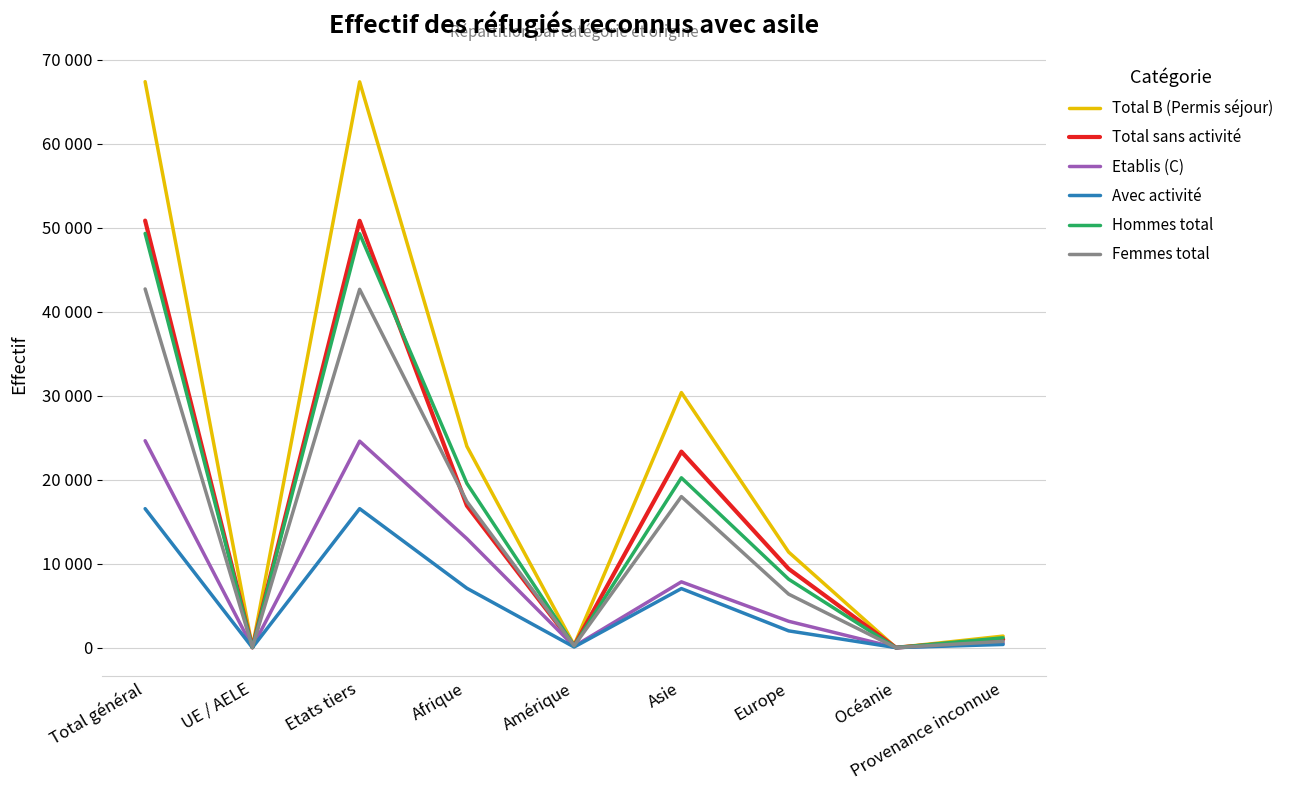

Reading left to right, what are all the values shown in this chart?

Total B (Permis séjour): 67408	20	67388	23975	299	30380	11381	0	1373
Total sans activité: 50860	20	50840	16905	226	23348	9385	0	996
Etablis (C): 24642	52	24590	12975	156	7834	3137	0	540
Avec activité: 16548	0	16548	7070	73	7032	1996	0	377
Hommes total: 49331	30	49301	19557	231	20226	8149	0	1168
Femmes total: 42719	42	42677	17393	224	17988	6369	0	745